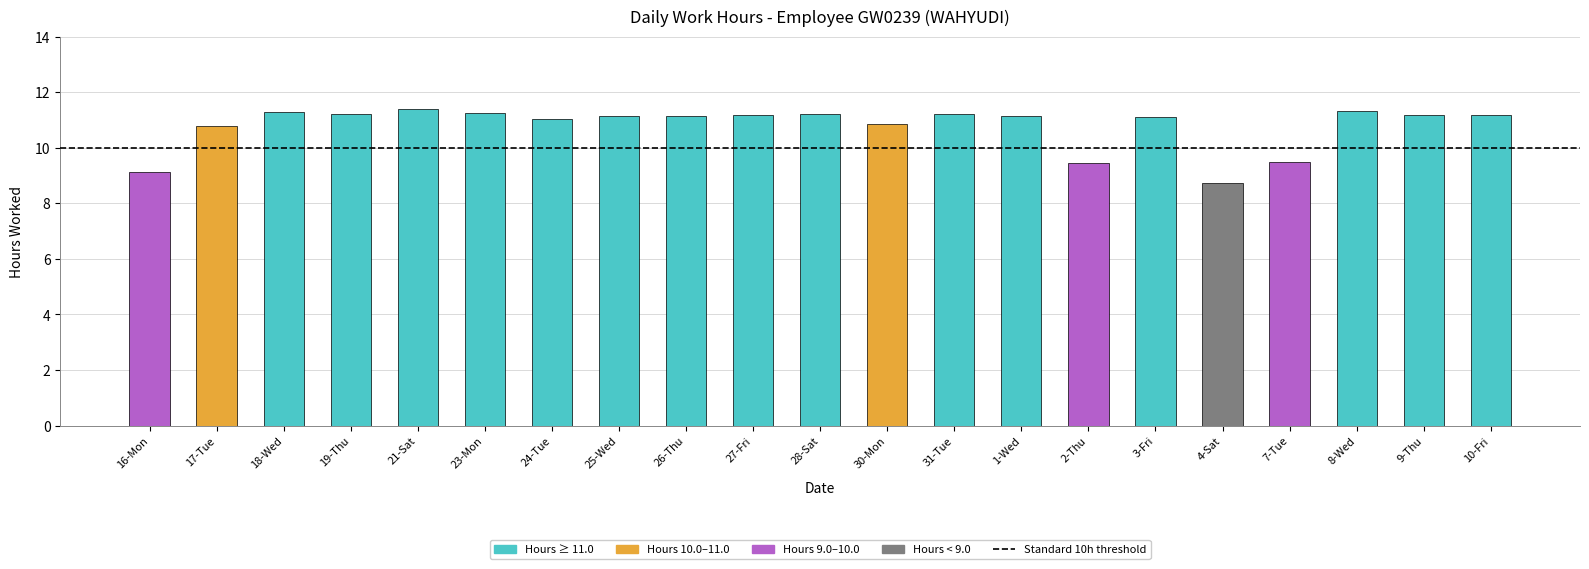

The value at 28-Sat is 11.2. True or false?

True